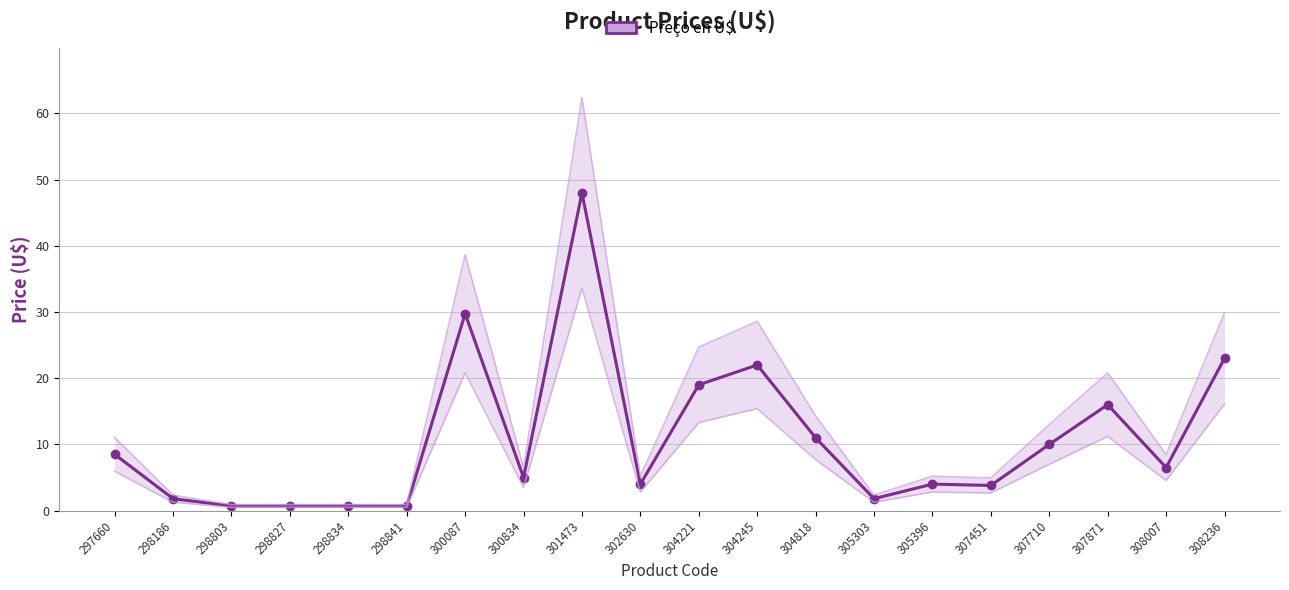

How many lines are shown in the chart?

1